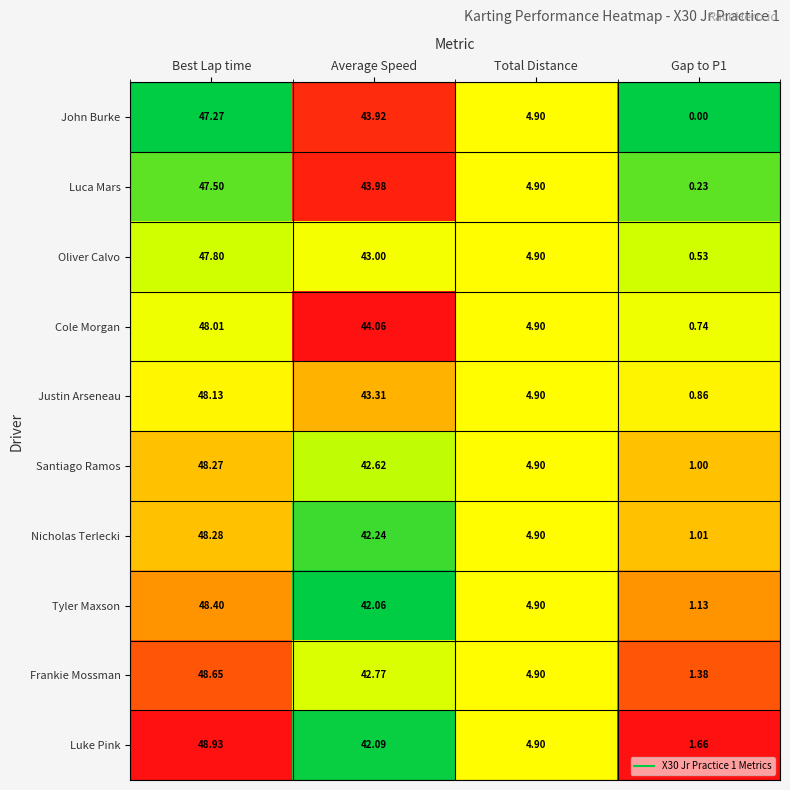

At which label does Nicholas Terlecki first exceed 42?

Best Lap time